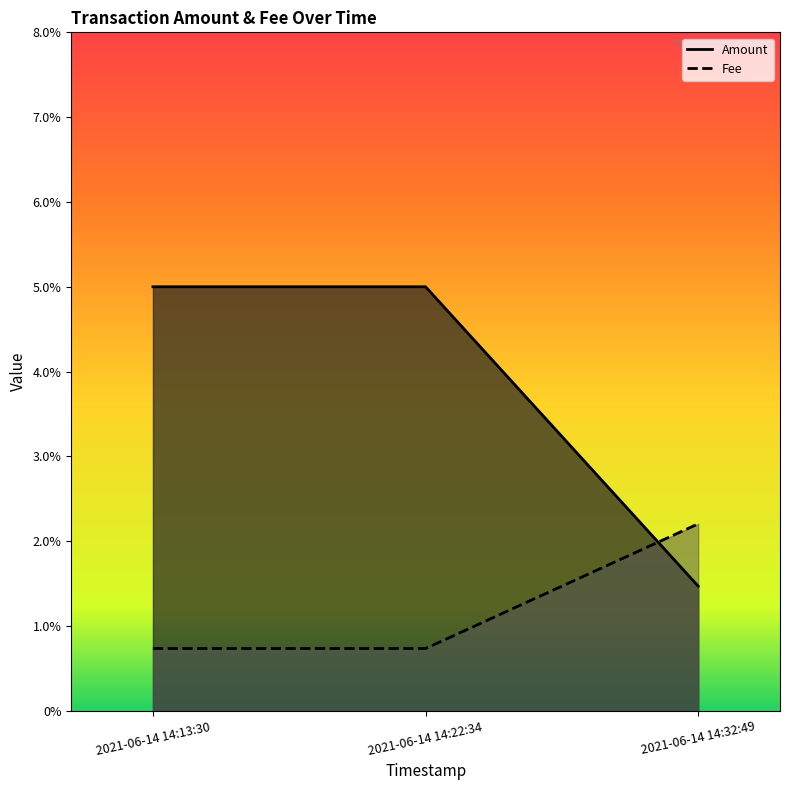

Between 2021-06-14 14:13:30 and 2021-06-14 14:22:34, which series saw the biggest shift?

Amount